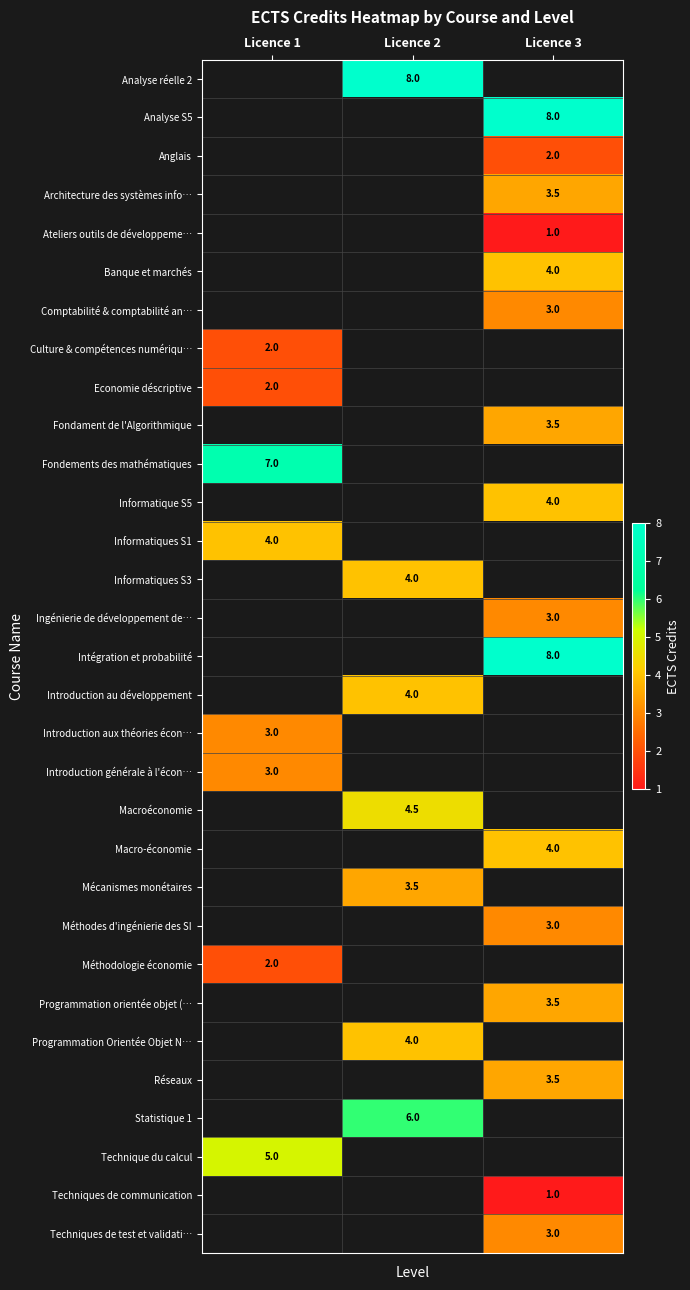

Is it true that Informatique S5 equals 4.0 at Licence 3?

True